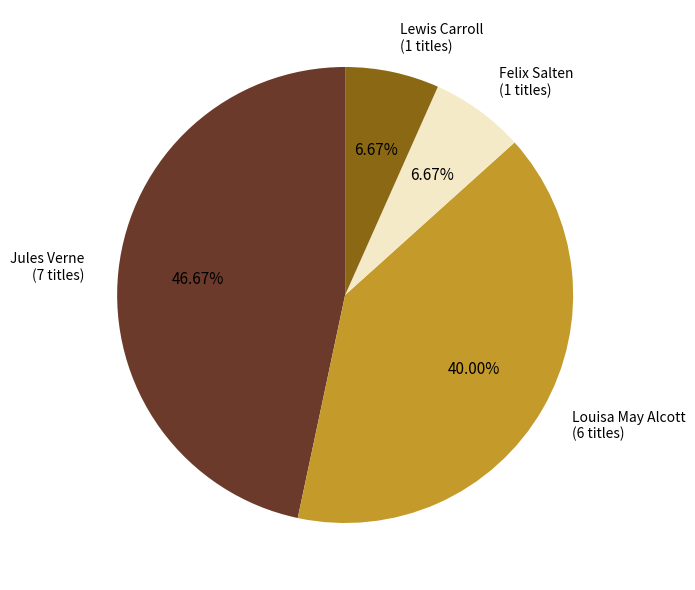

To the nearest percent, what percentage of the pie is Jules Verne?

47%